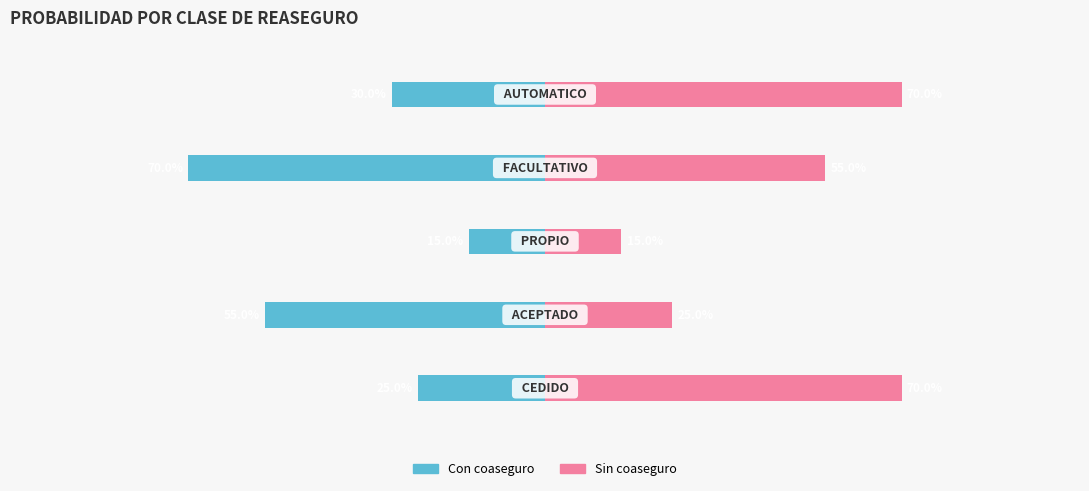

How many data points does each series have?

5